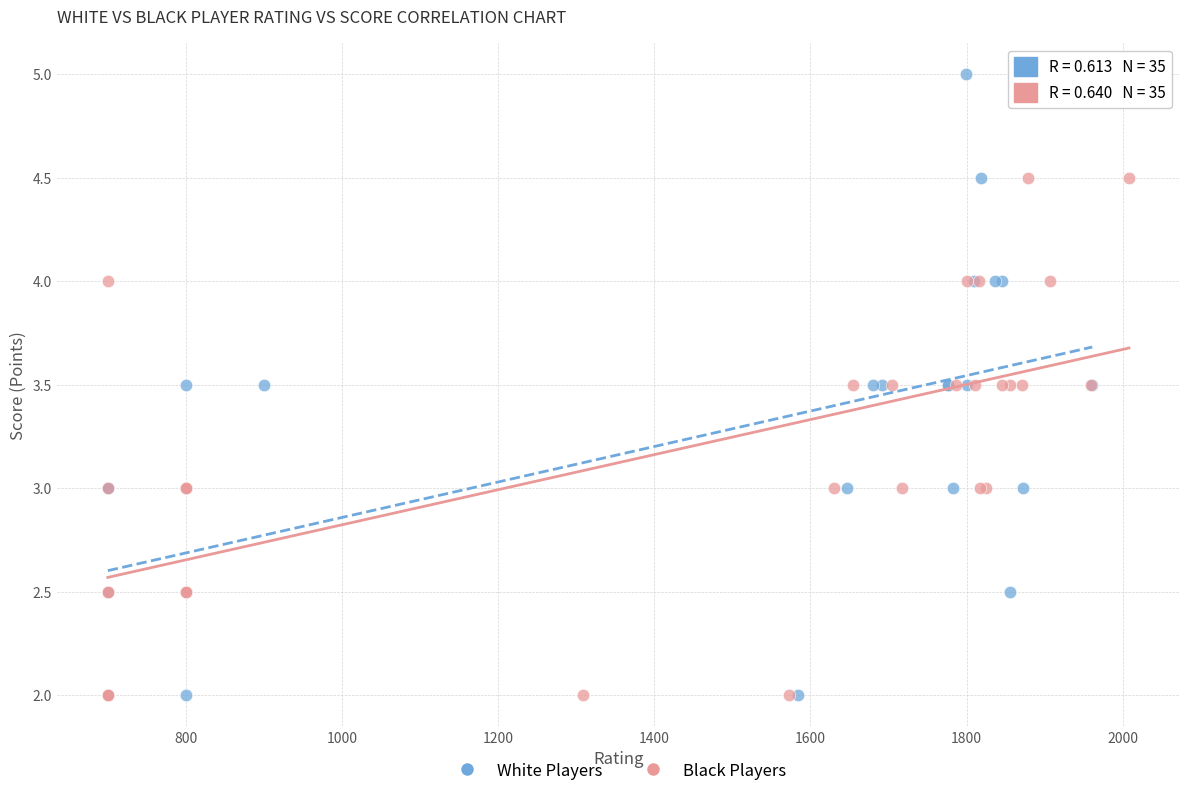

Which series reaches the maximum Y coordinate?

White Players